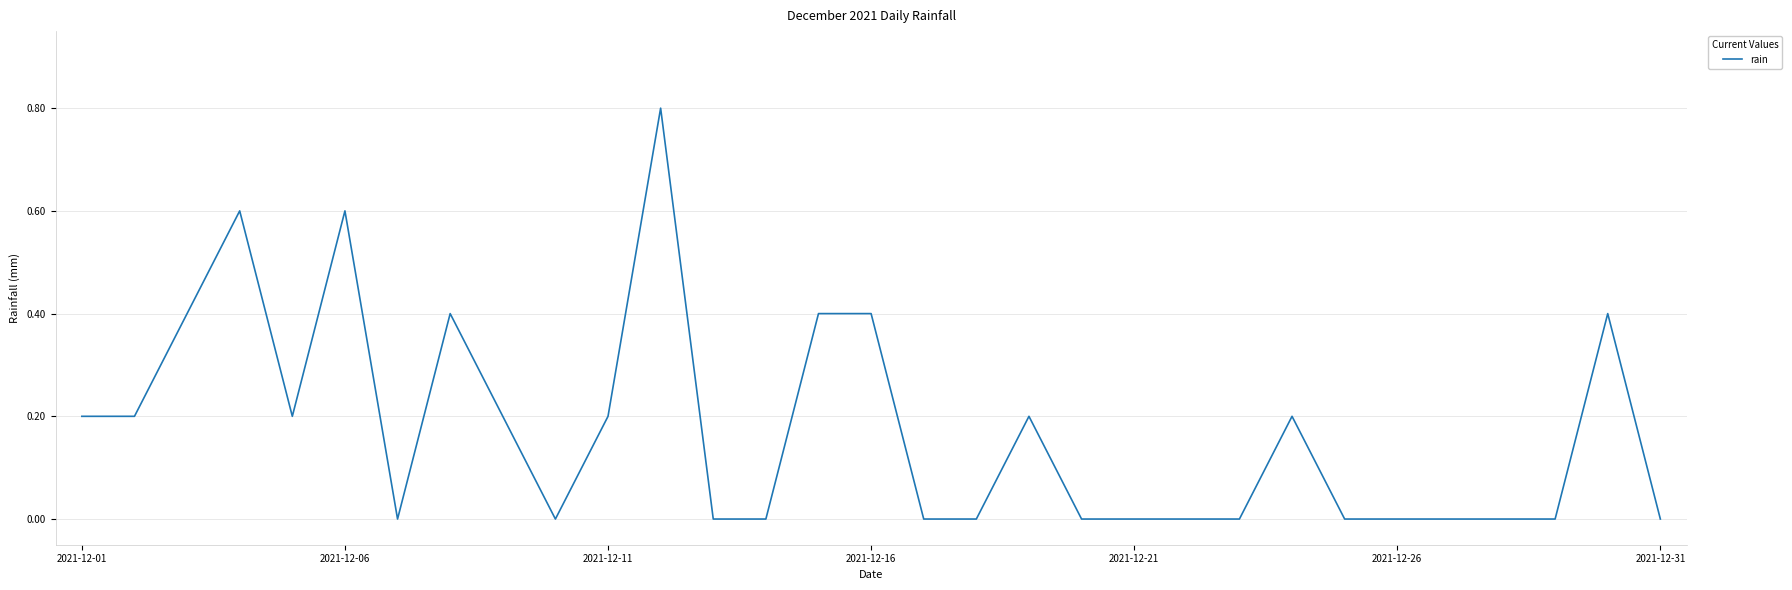

What is the maximum value shown in the chart?

0.8